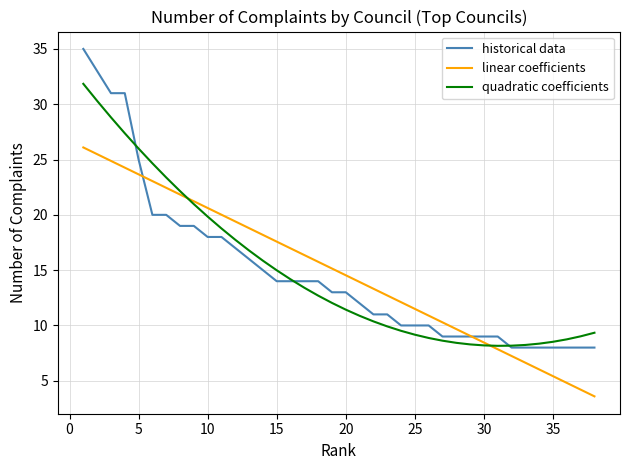

List the series in order of their peak value, highest first.

historical data, quadratic coefficients, linear coefficients